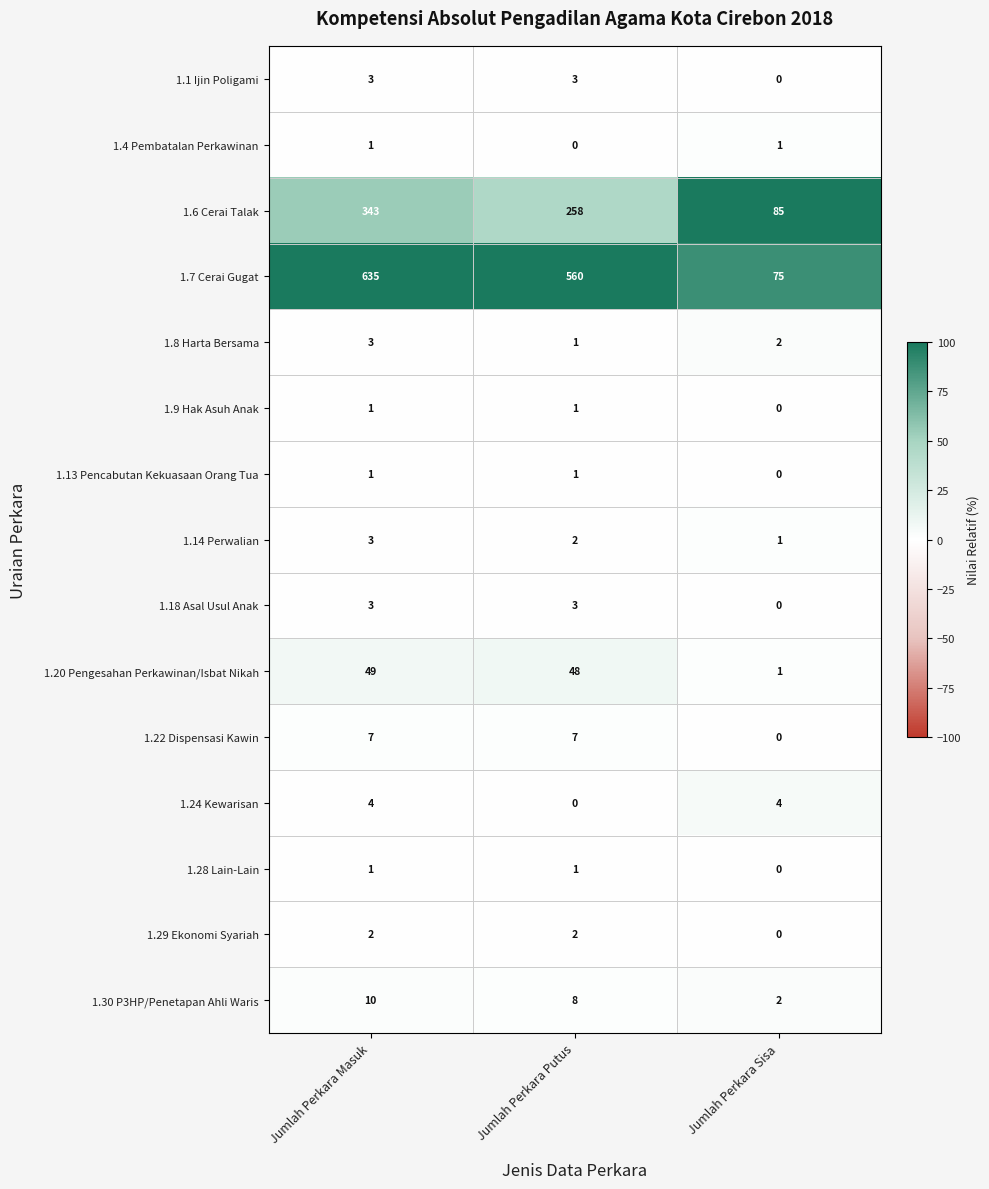

True or false: 1.13 Pencabutan Kekuasaan Orang Tua has a value of 0 at Jumlah Perkara Sisa.

True